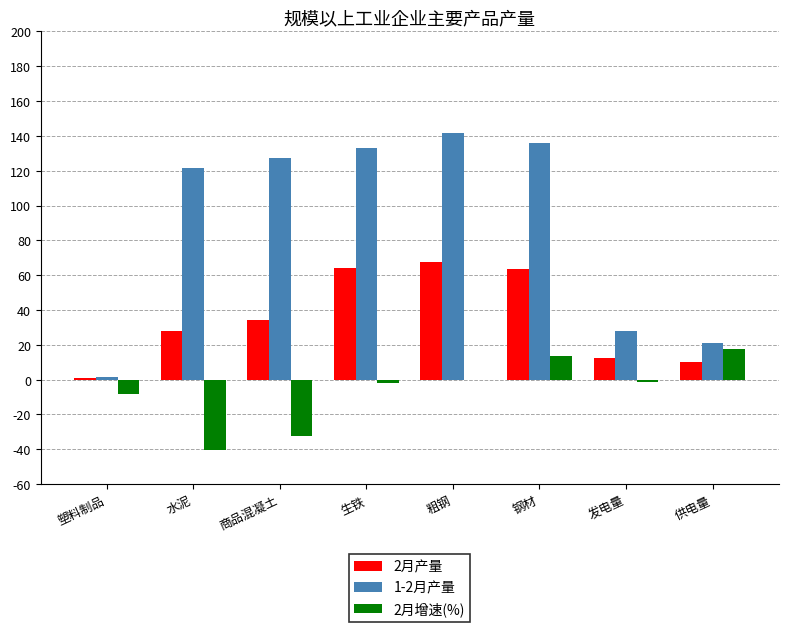

What is the sum of all 2月产量 values?

281.3